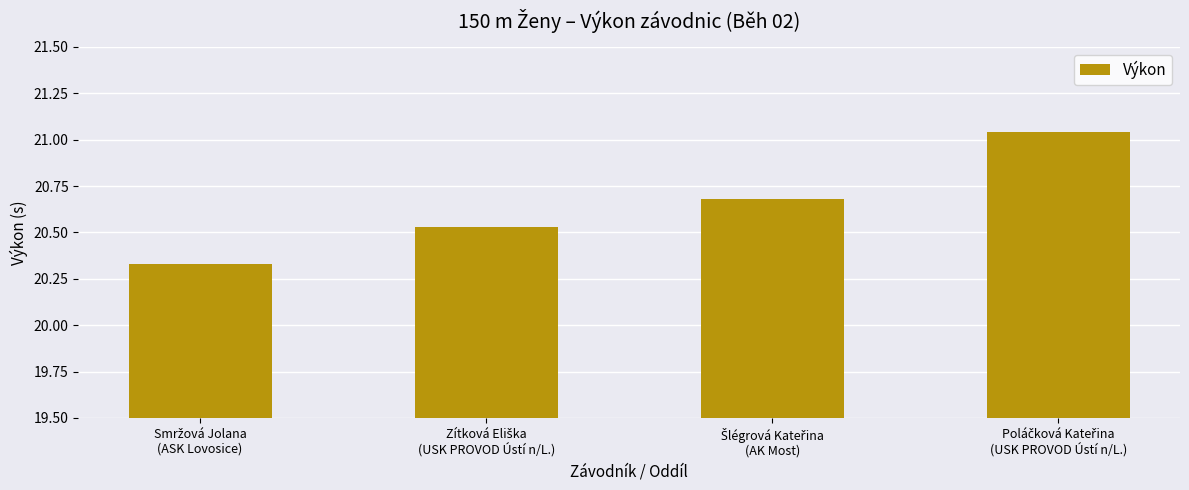

What is the difference between the maximum and minimum values?

0.7